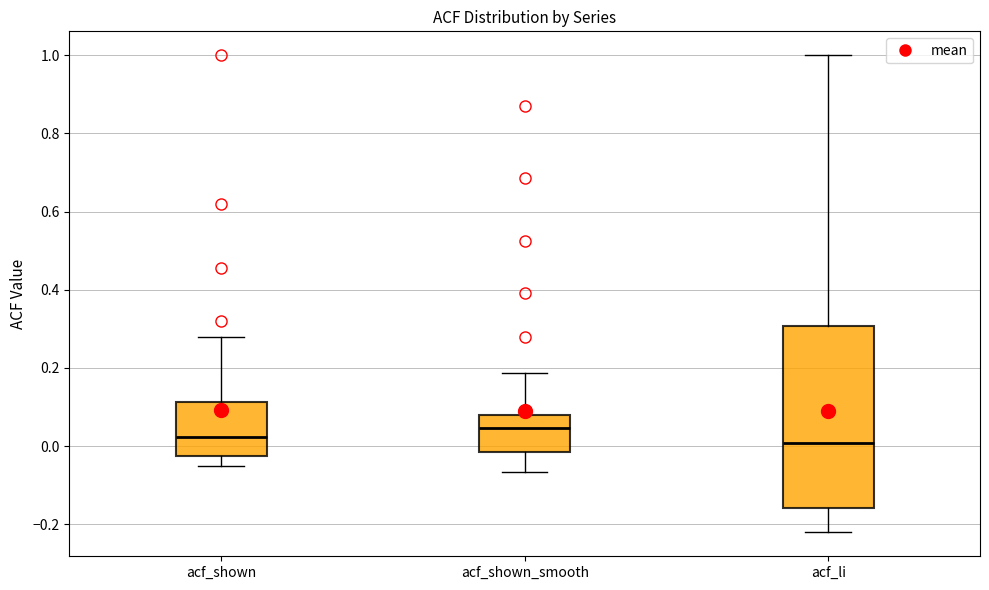

Reading left to right, read every box against the y-axis: the position of its median line, the range the box covers, and the ends of its whiskers. The values are not printed on the chart, so give them approximately, as read against the axis.

acf_shown: median 0.02, box -0.02 to 0.12, whiskers -0.06 to 0.28
acf_shown_smooth: median 0.04, box -0.02 to 0.08, whiskers -0.06 to 0.18
acf_li: median 0.00, box -0.16 to 0.30, whiskers -0.22 to 1.00